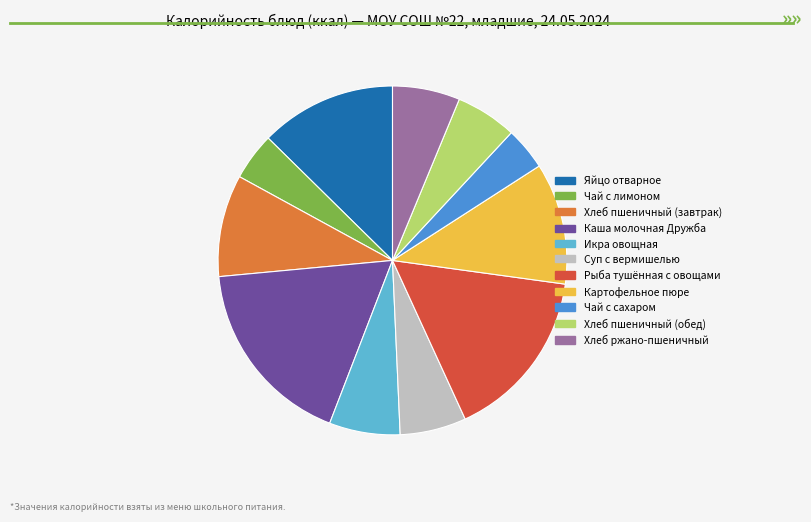

The Каша молочная Дружба slice represents 18% of the pie. True or false?

True